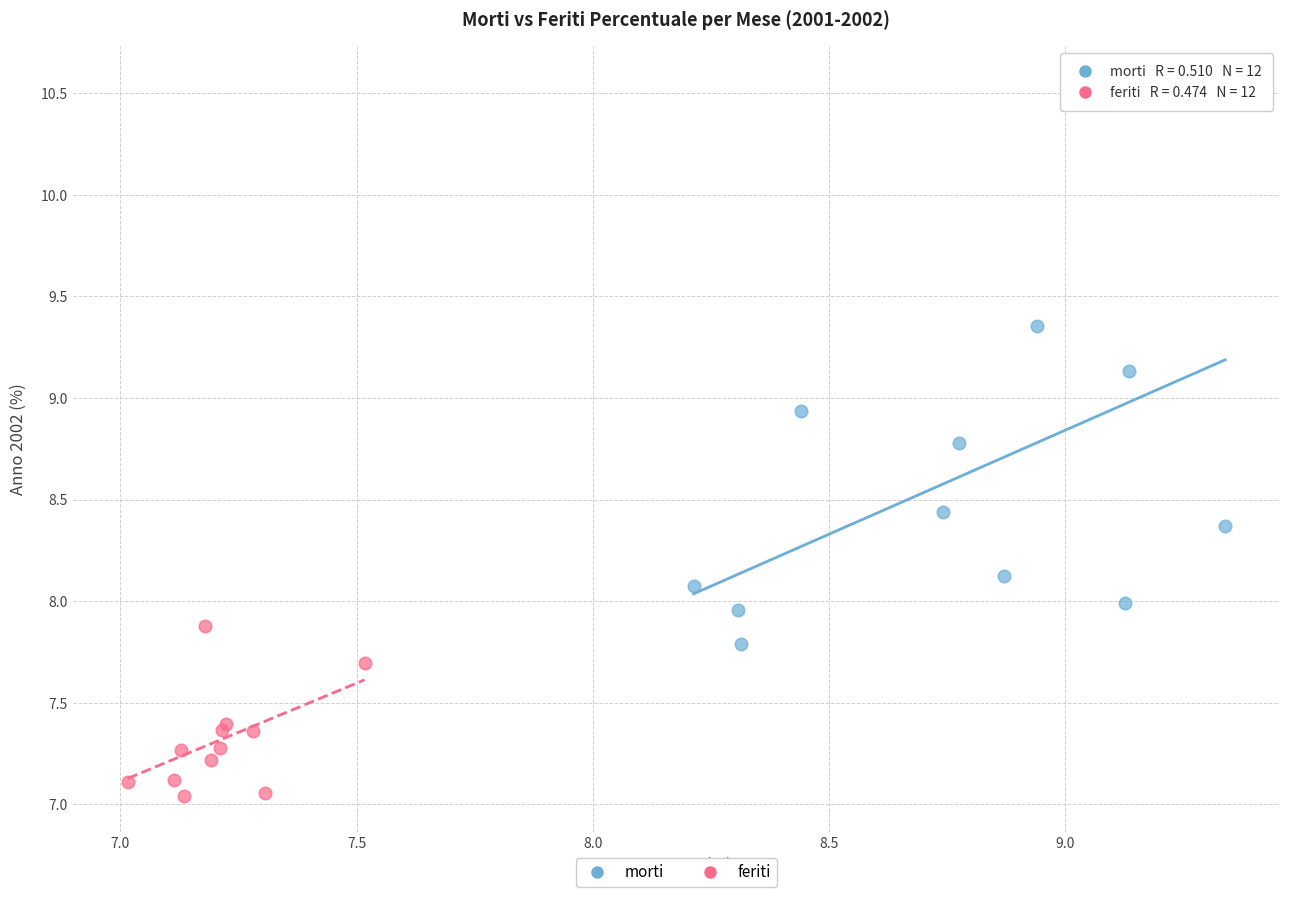

Which series reaches the maximum Y coordinate?

morti